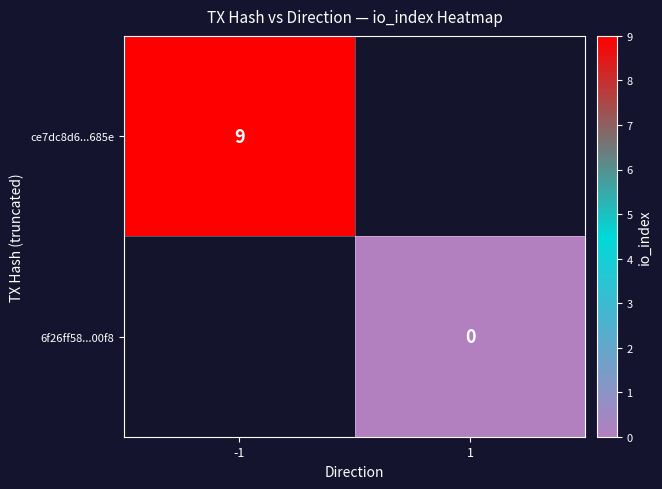

Count the number of categories in the chart.

2